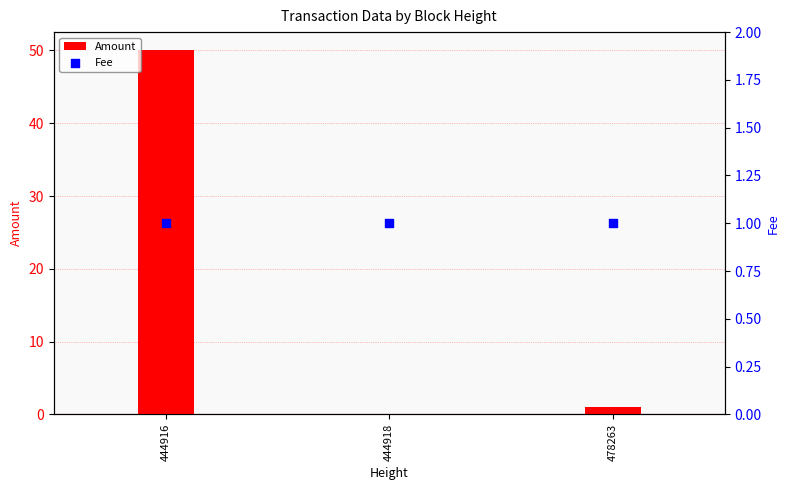

What are all the series names shown in the legend?

Amount, Fee